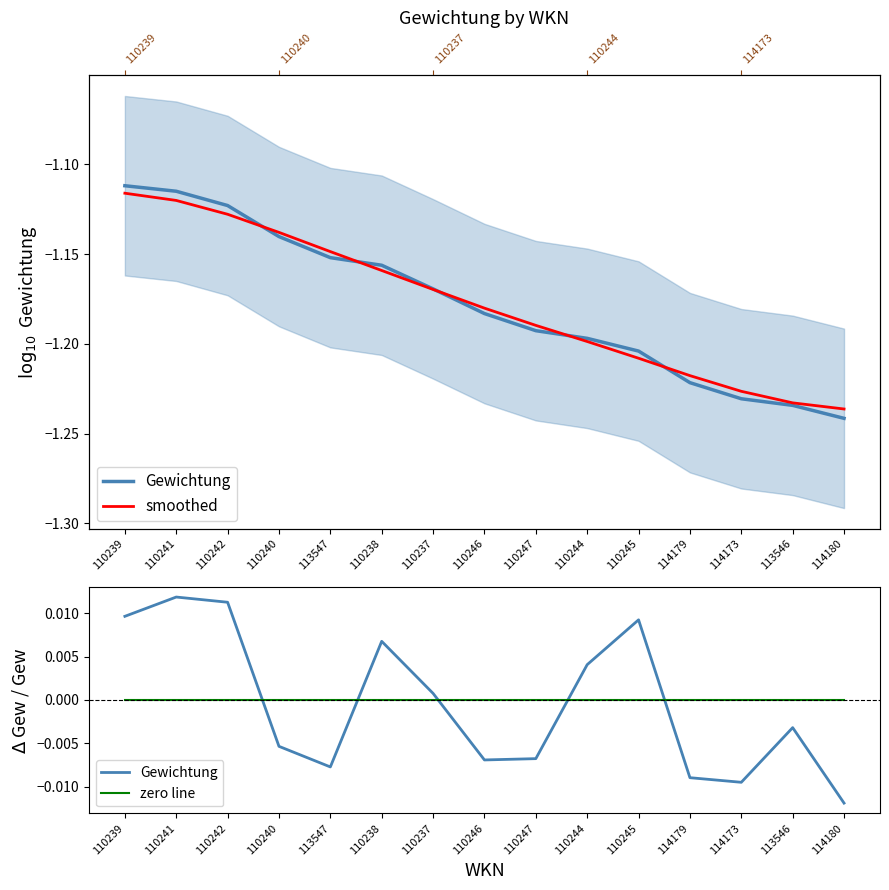

True or false: Gewichtung has a value of -0.0 at 114173.

True